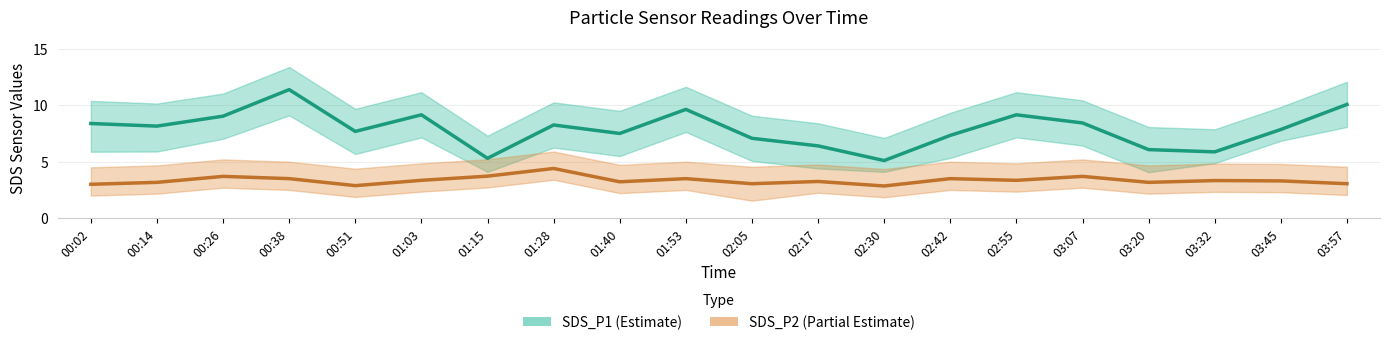

What is the highest value of the SDS_P1 (Estimate) series?

11.4